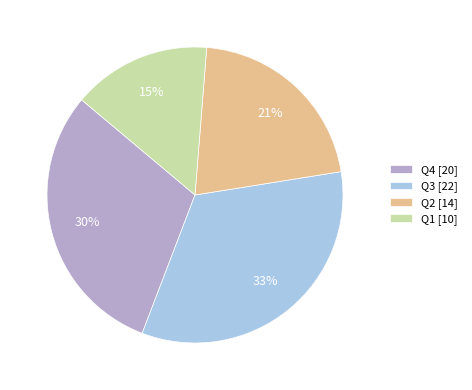

Is there a majority slice in this chart?

No